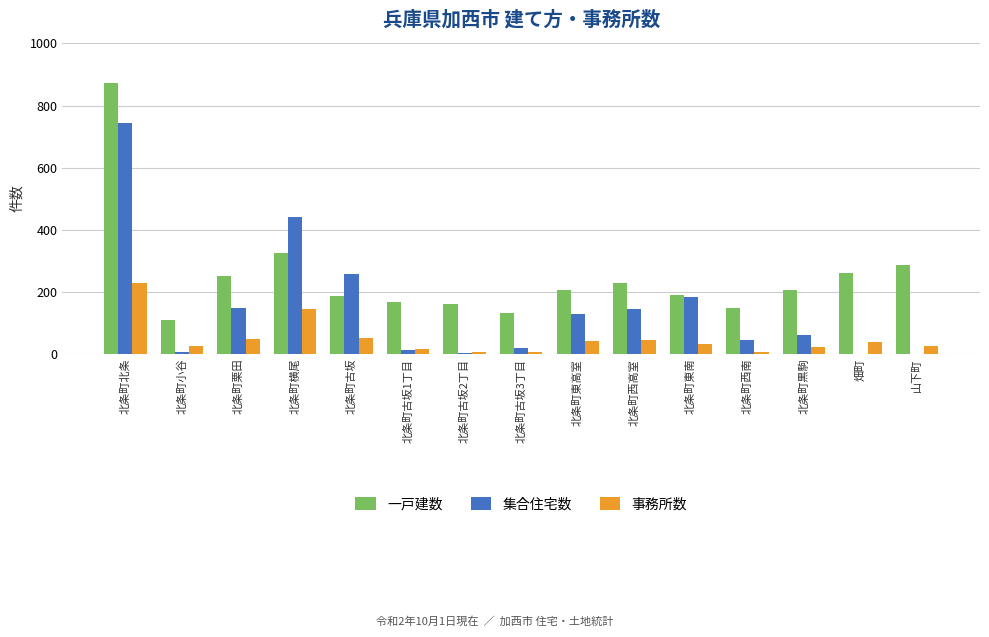

What is the sum of all 集合住宅数 values?

2194